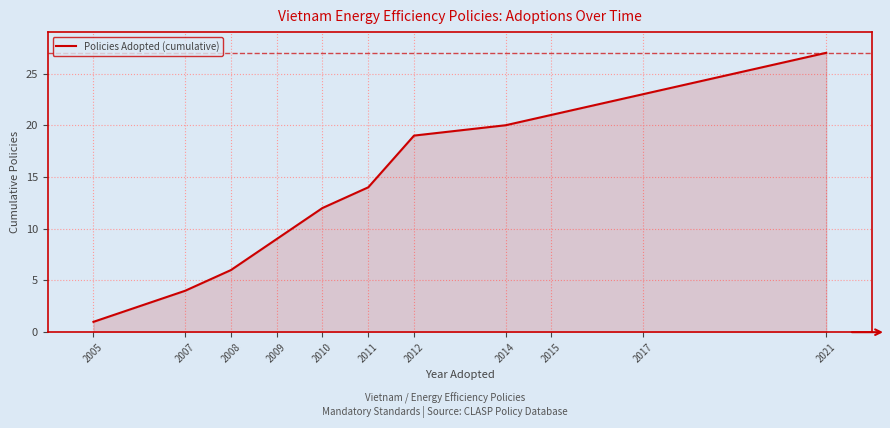

Which label corresponds to the largest value in the chart?

2021